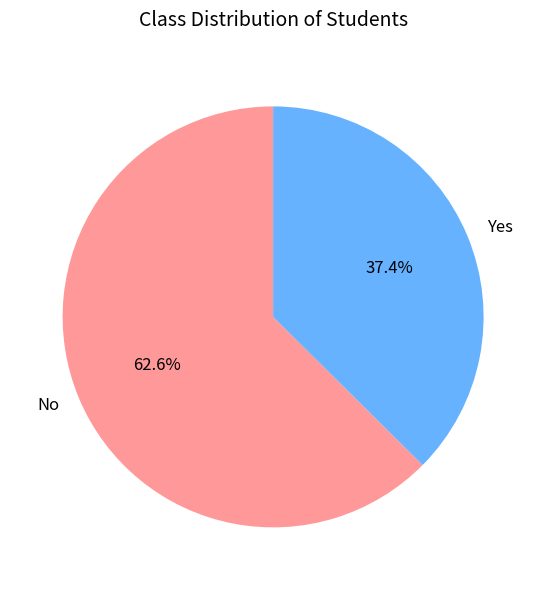

To the nearest percent, what is the average slice percentage?

50%